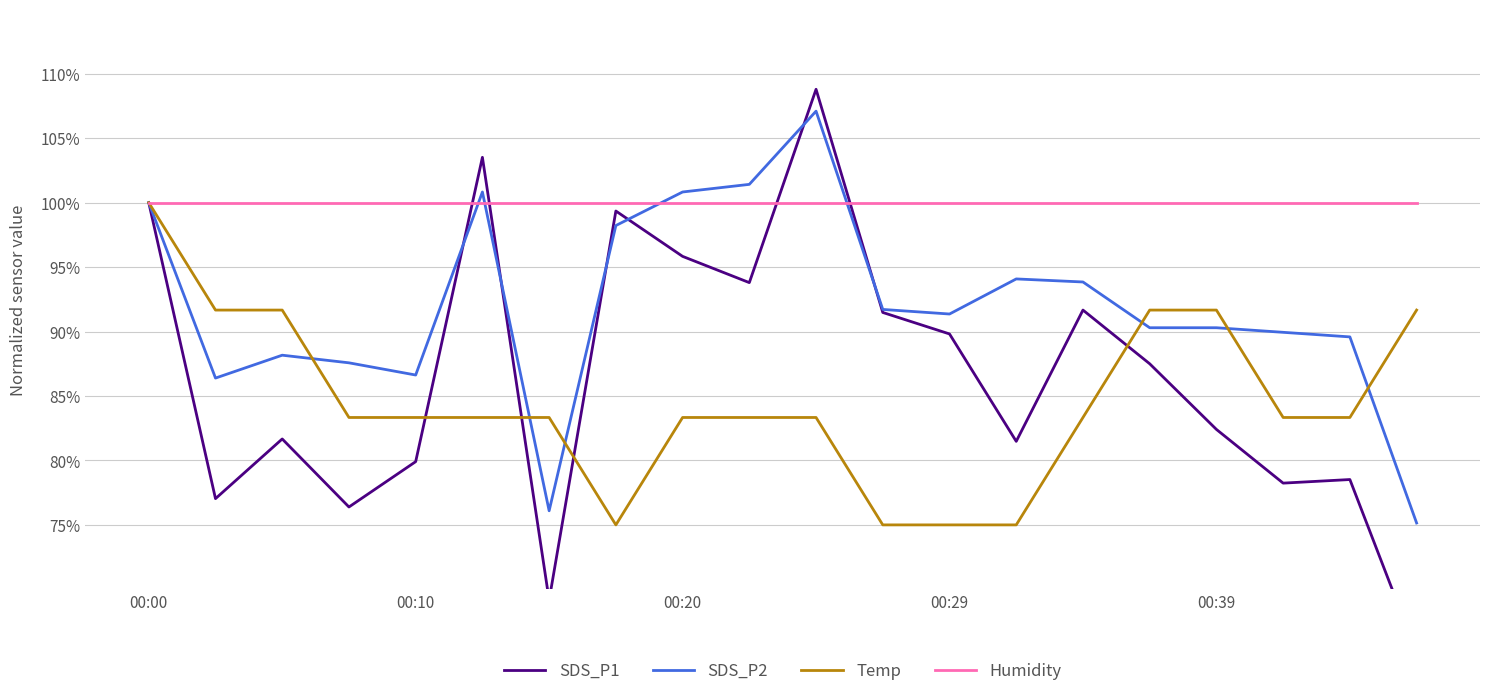

The Humidity series shows 100.0 at 00:00. True or false?

True